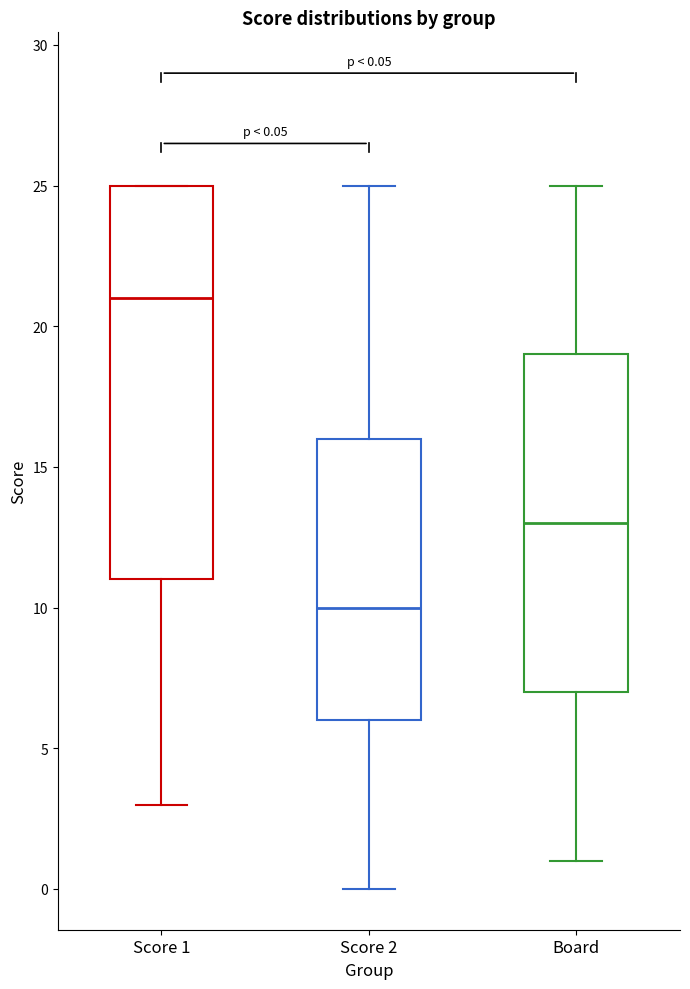

Comparing the boxes themselves (not the whiskers), which one is the tallest?

Score 1